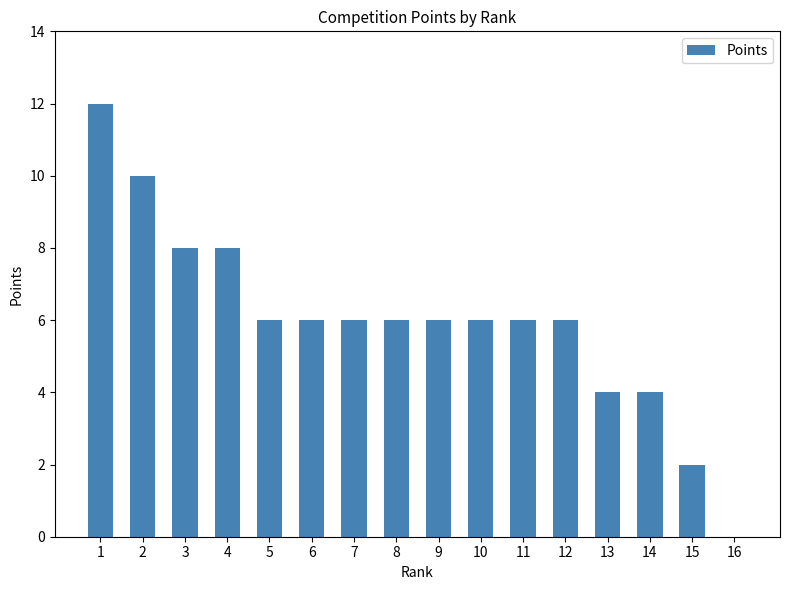

What value does the data have at 13?

4